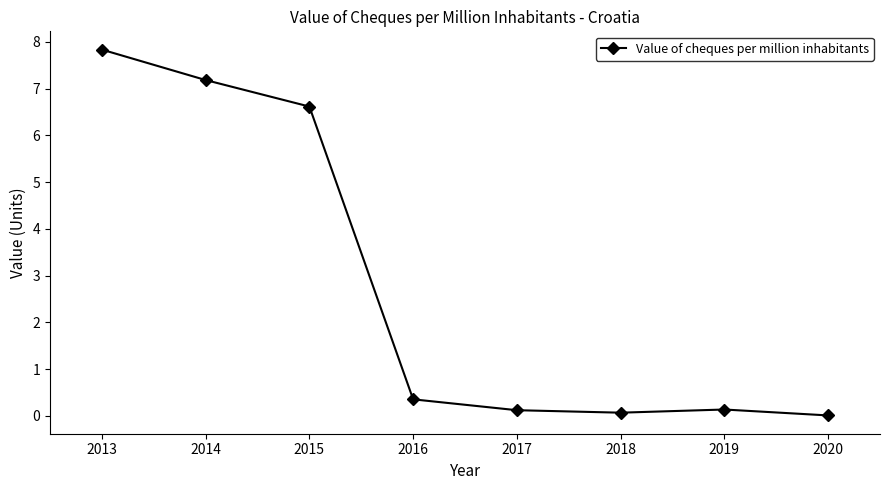

What is the difference between the values at 2016 and 2014?

6.8